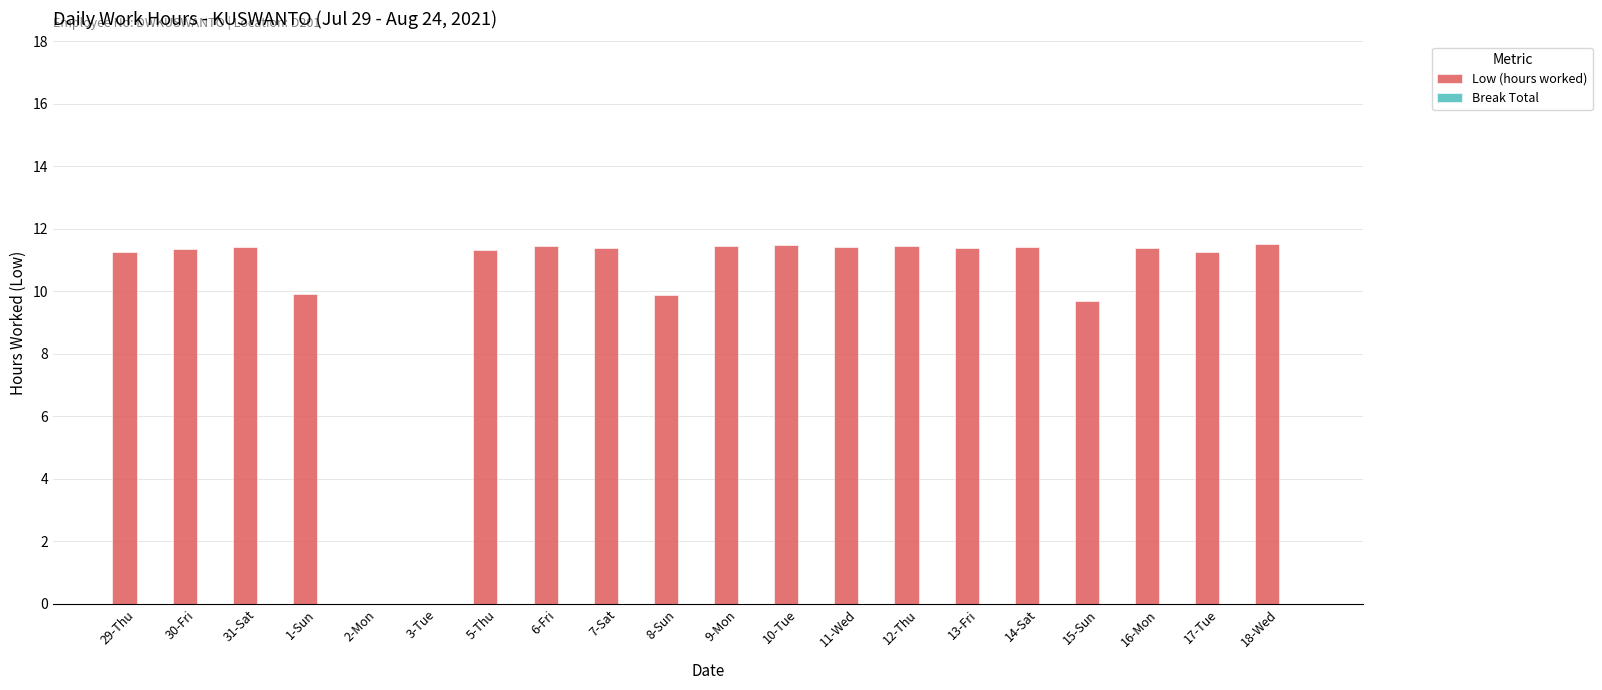

Where does the data first go above 11?

29-Thu